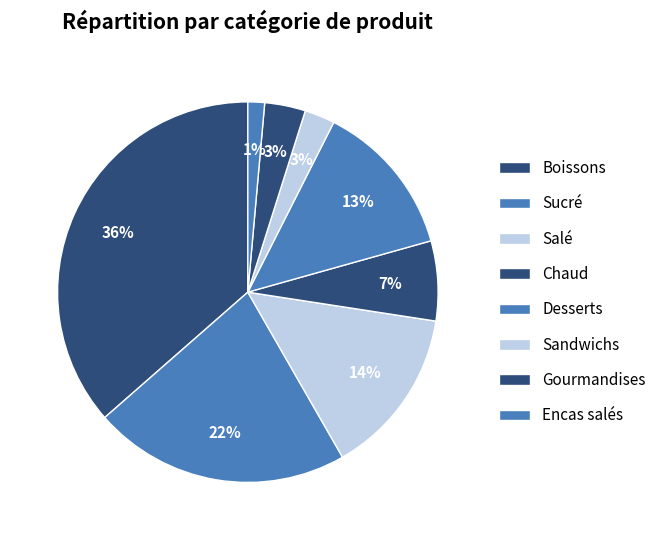

How many segments does this pie chart have?

8